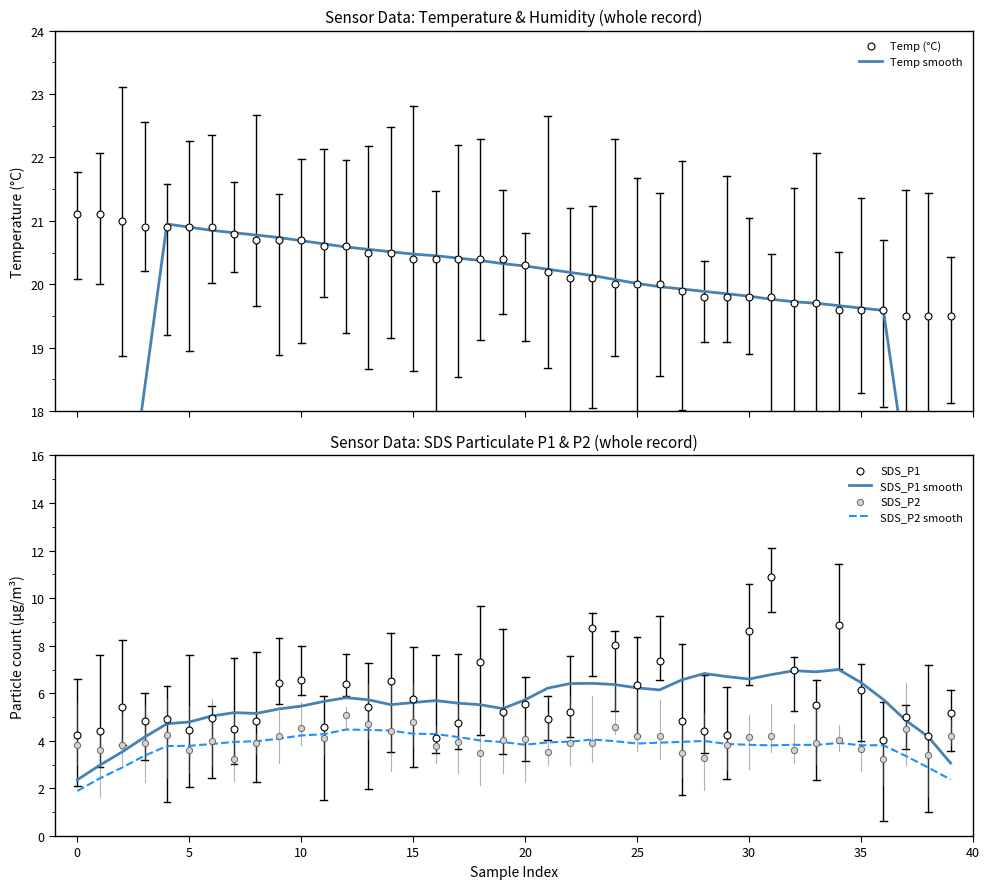

Which series reaches the maximum Y coordinate?

Temp (°C)